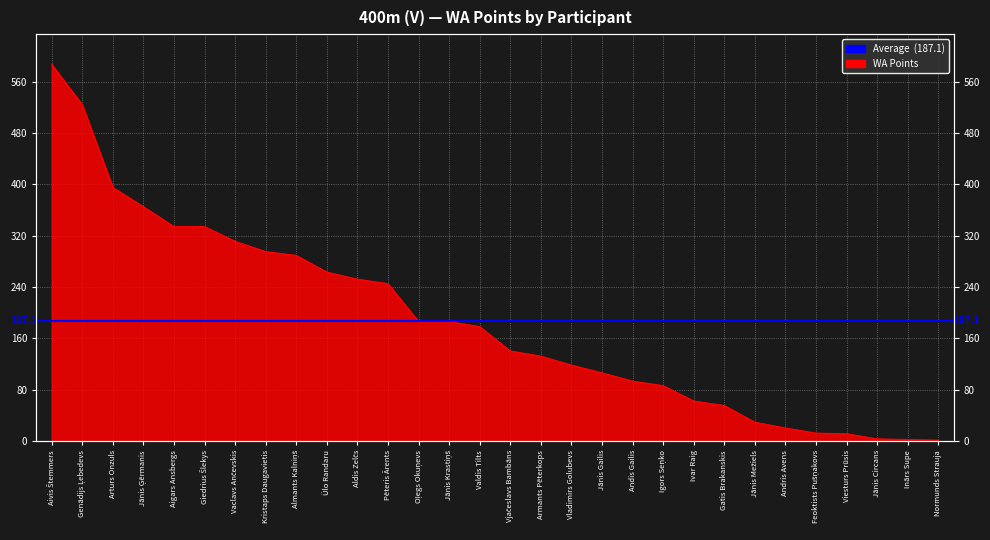

Where does the data first go above 178?

Aivis Štemmers